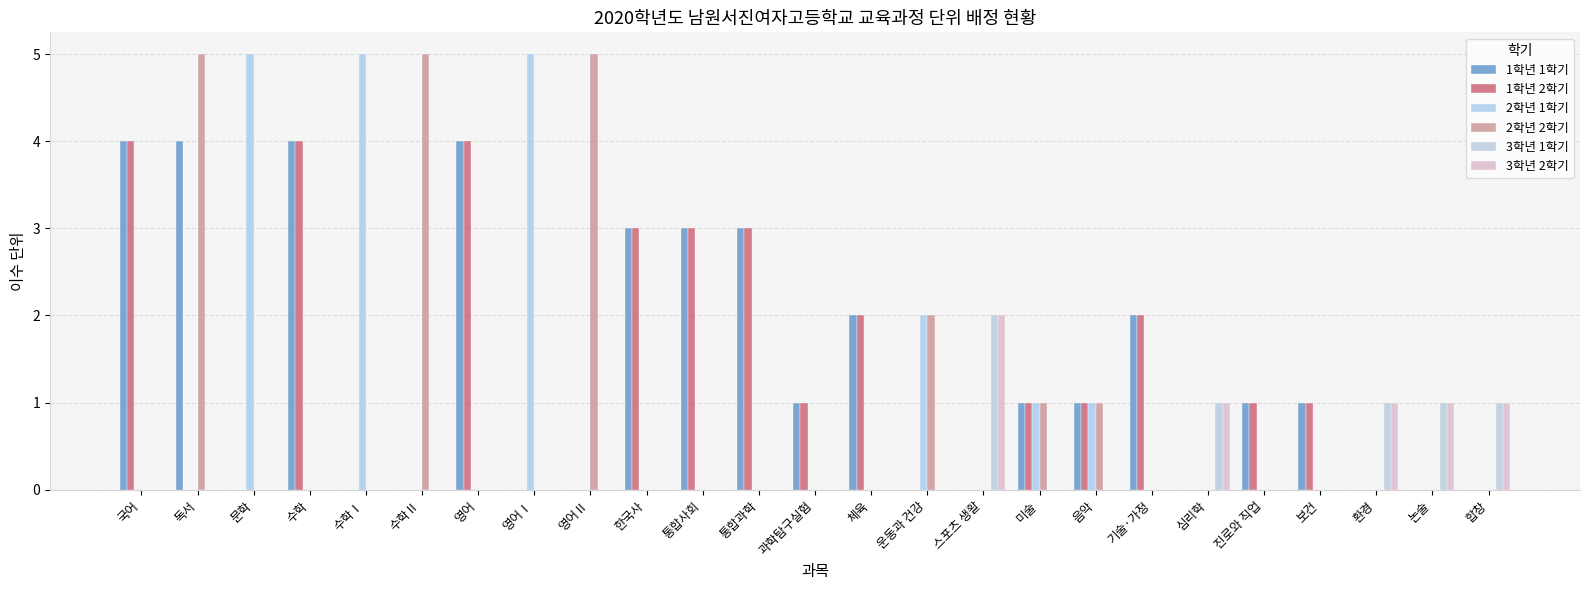

What position from the left is 기술·가정?

19